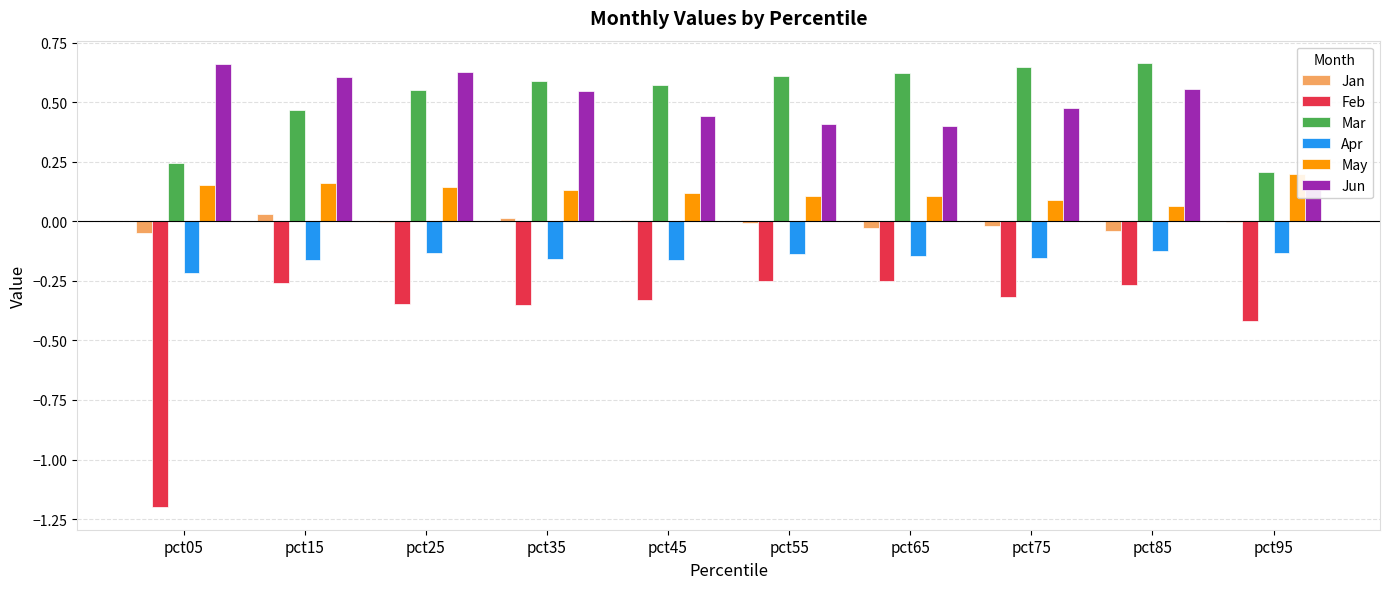

How many data points does each series have?

10